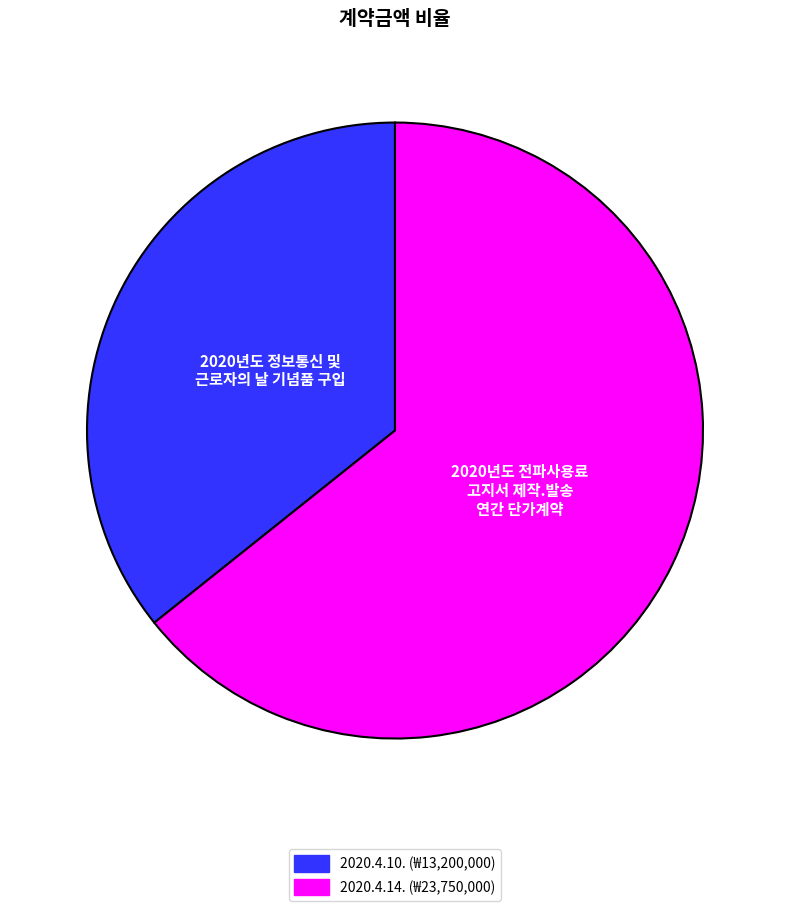

What is the ratio of the value at 2020.4.14. to the value at 2020.4.10.?

1.8